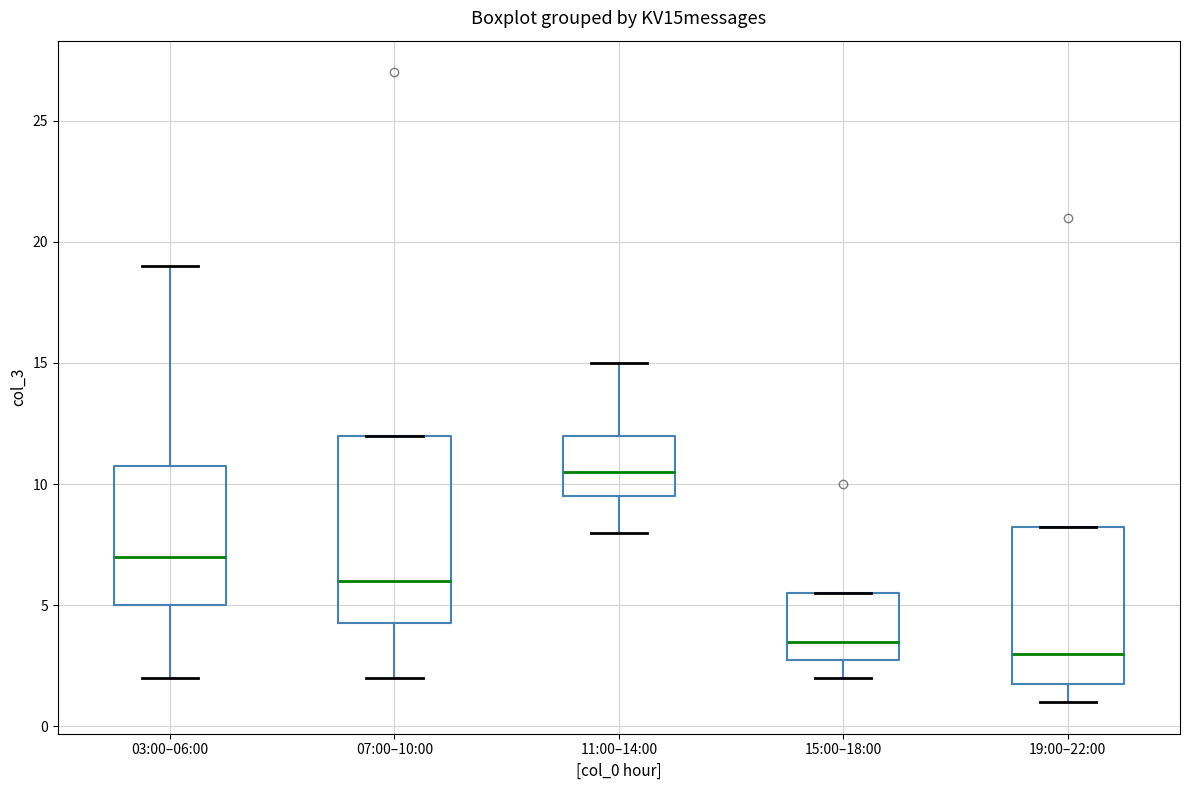

Which box is the tallest, from its lower edge to its upper edge?

07:00–10:00